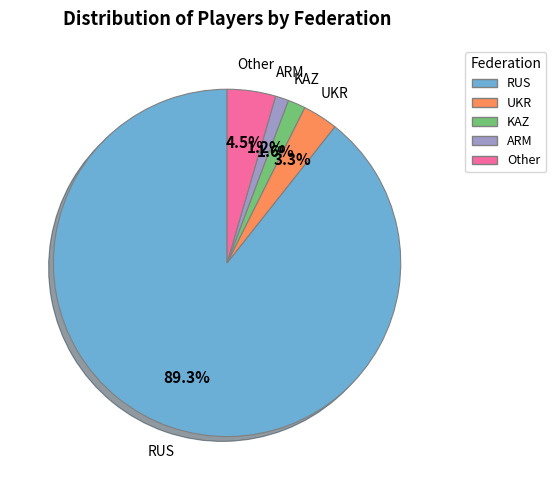

Between Other and RUS, which is larger?

RUS